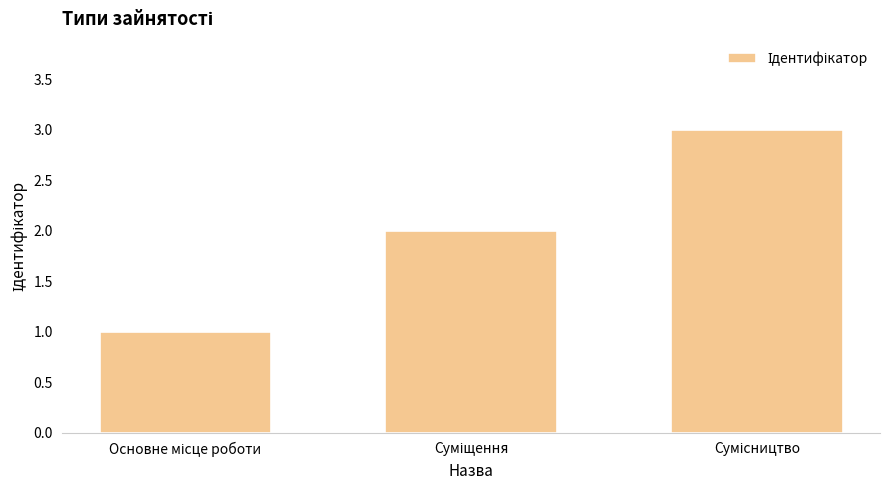

What is the greatest value displayed?

3